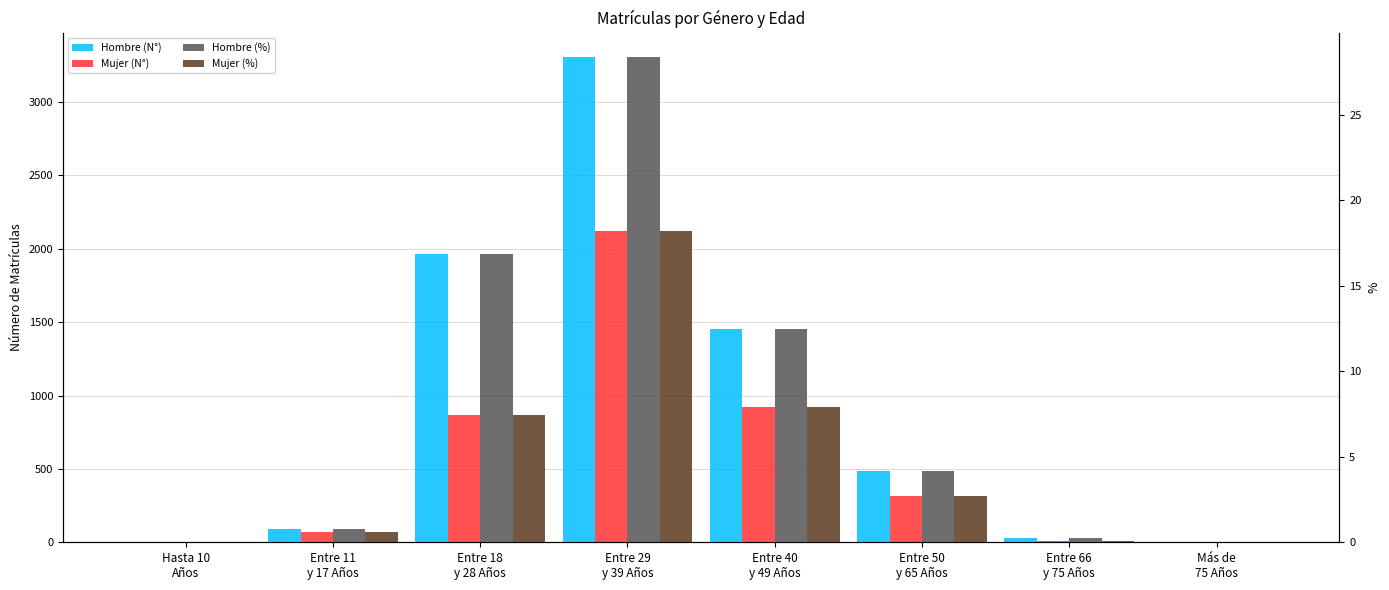

Which series has the largest total across all categories?

Hombre (N°)